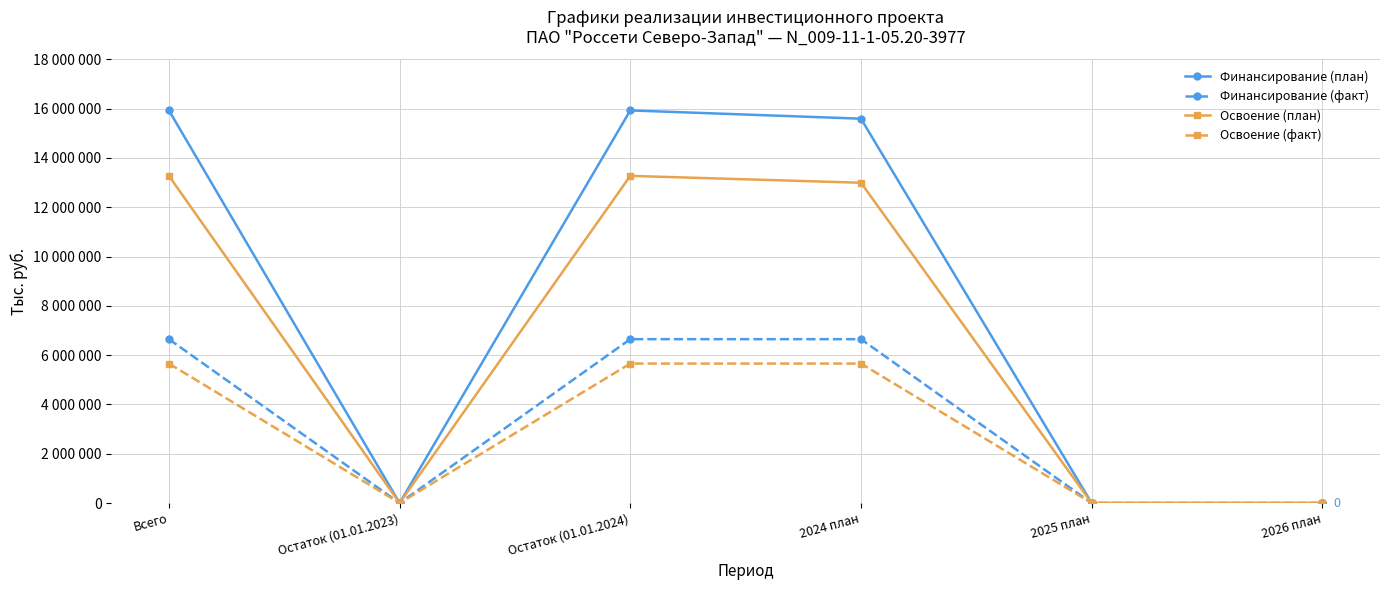

What is the highest value of the Финансирование (факт) series?

6647895